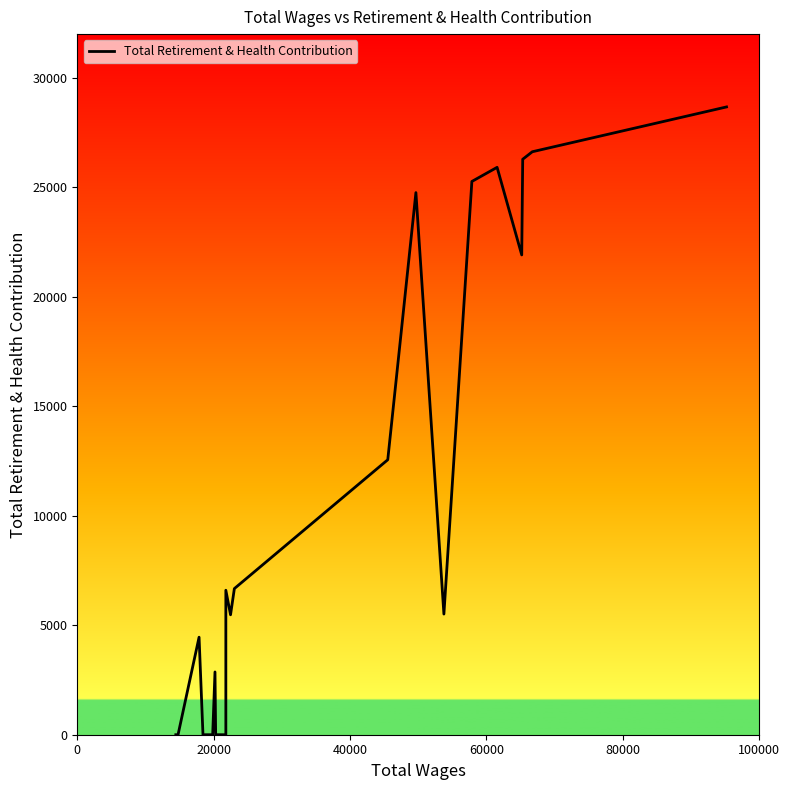

How many categories are shown in the chart?

20